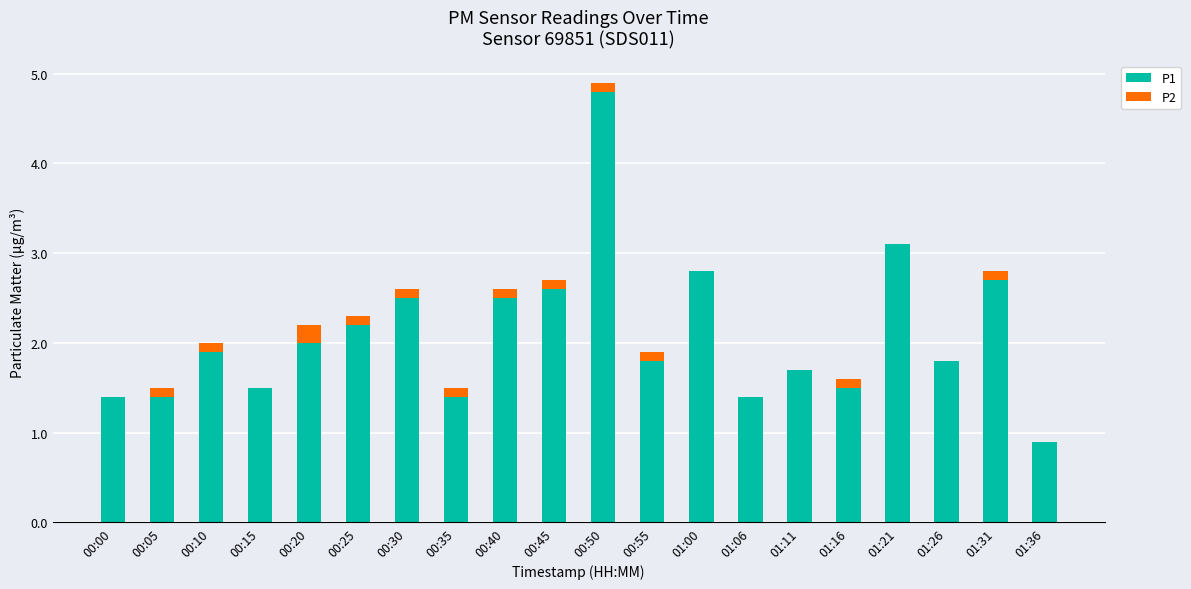

What is the highest value of the P1 series?

4.8